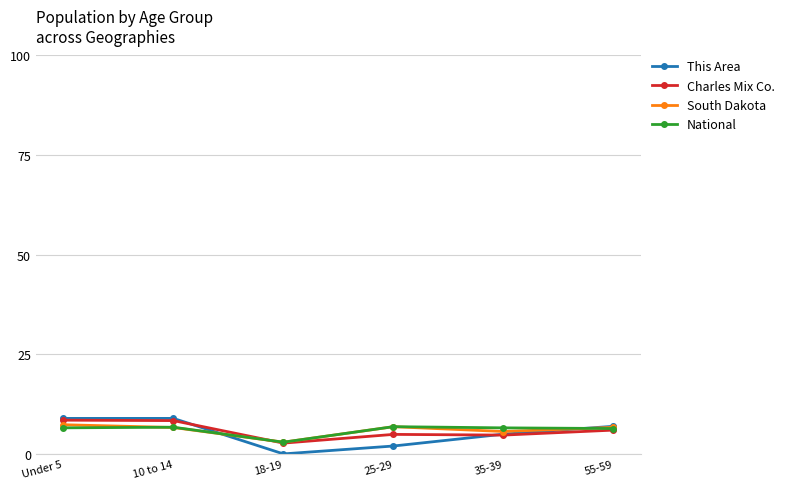

What is the lowest value of the Charles Mix Co. series?

2.7